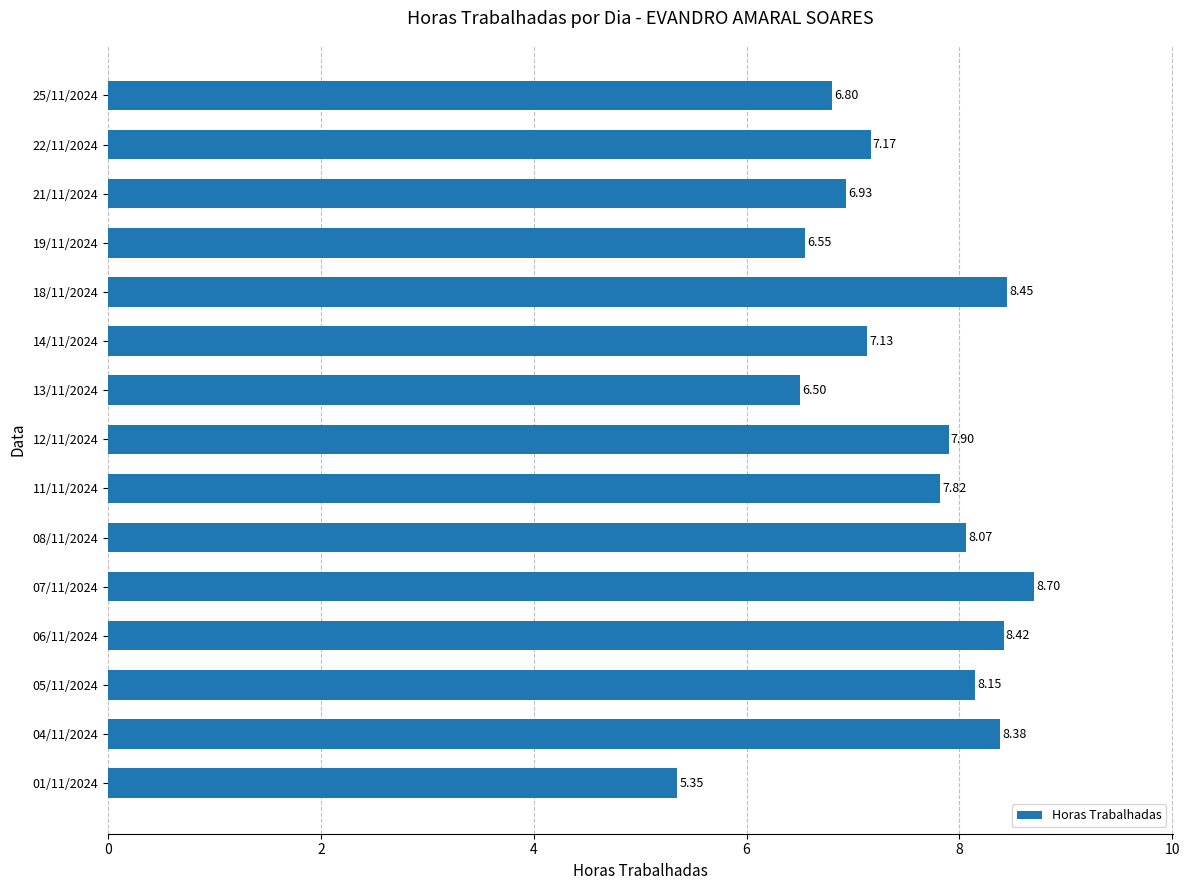

Rank the categories by value from lowest to highest.

01/11/2024, 13/11/2024, 19/11/2024, 25/11/2024, 21/11/2024, 14/11/2024, 22/11/2024, 11/11/2024, 12/11/2024, 08/11/2024, 05/11/2024, 04/11/2024, 06/11/2024, 18/11/2024, 07/11/2024